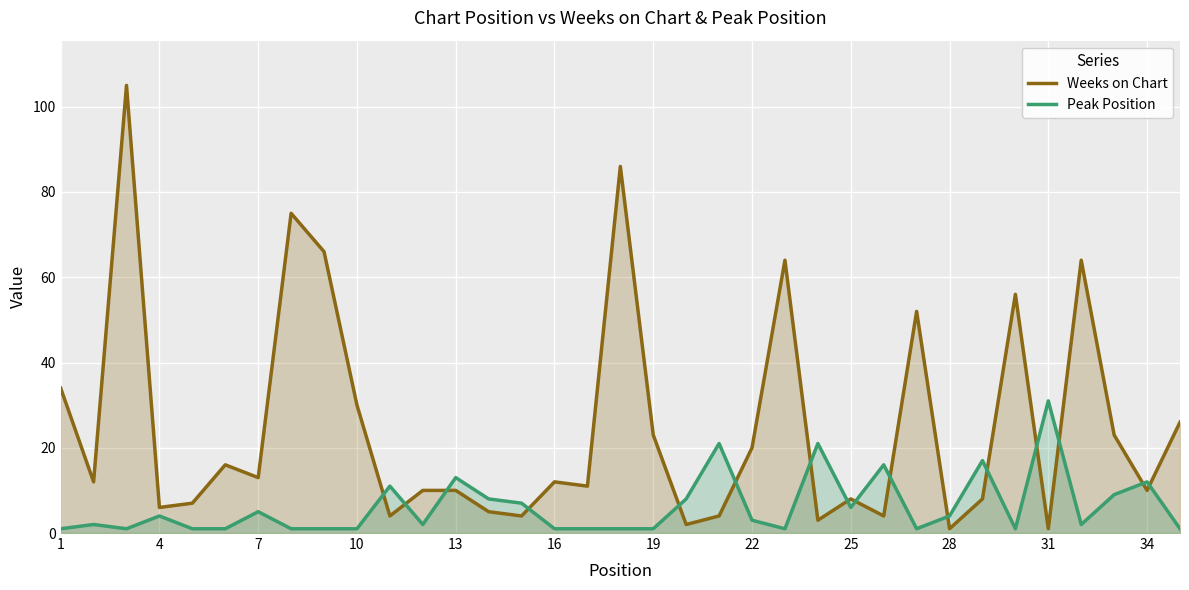

List the series in order of their peak value, highest first.

Weeks on Chart, Peak Position